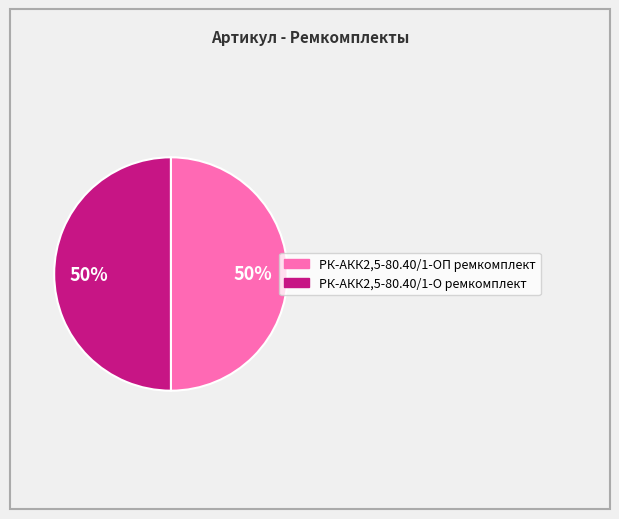

Approximately how many times larger is the value at РК-АКК2,5-80.40/1-О ремкомплект compared to РК-АКК2,5-80.40/1-ОП ремкомплект?

1.0